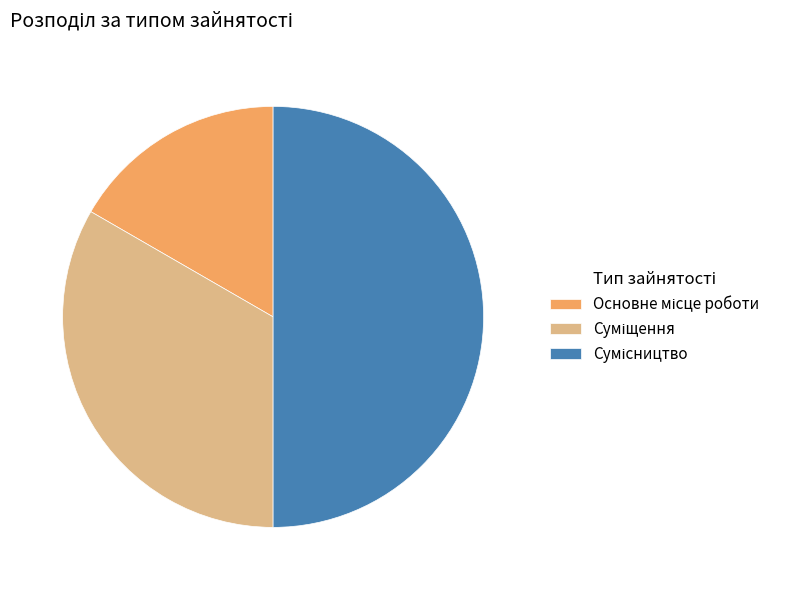

To the nearest percent, what percentage of the pie is Сумісництво?

50%